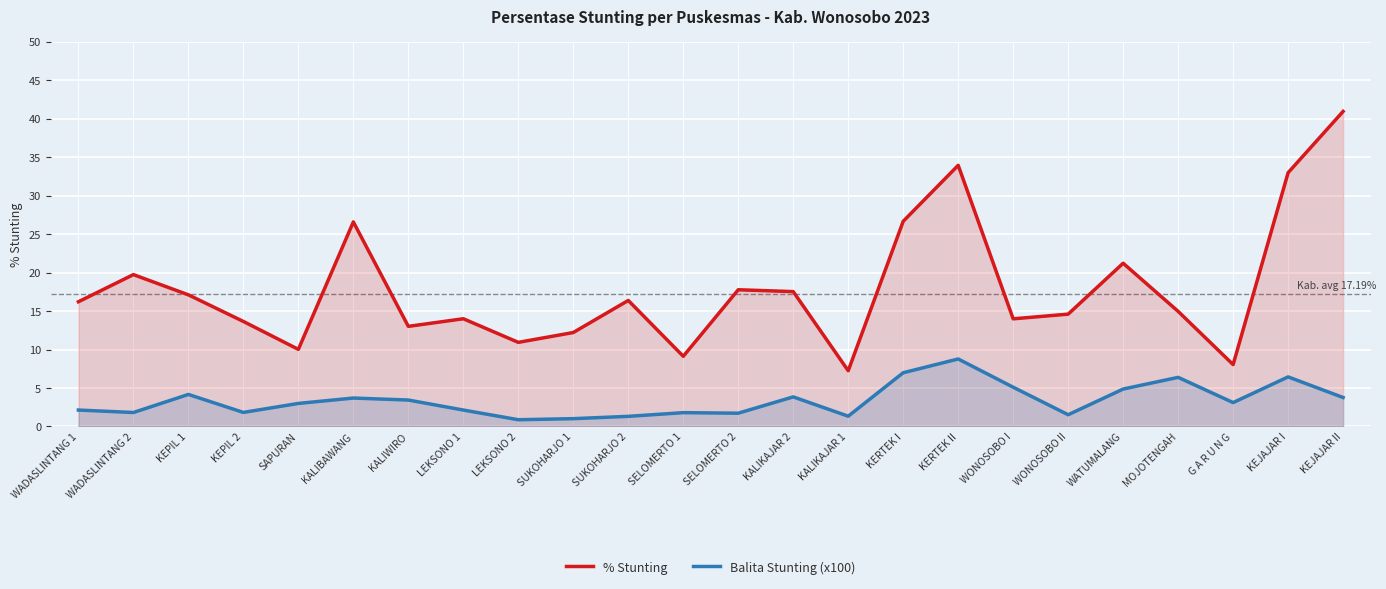

The Balita Stunting (x100) series shows 6.3 at KEPIL 1. True or false?

False